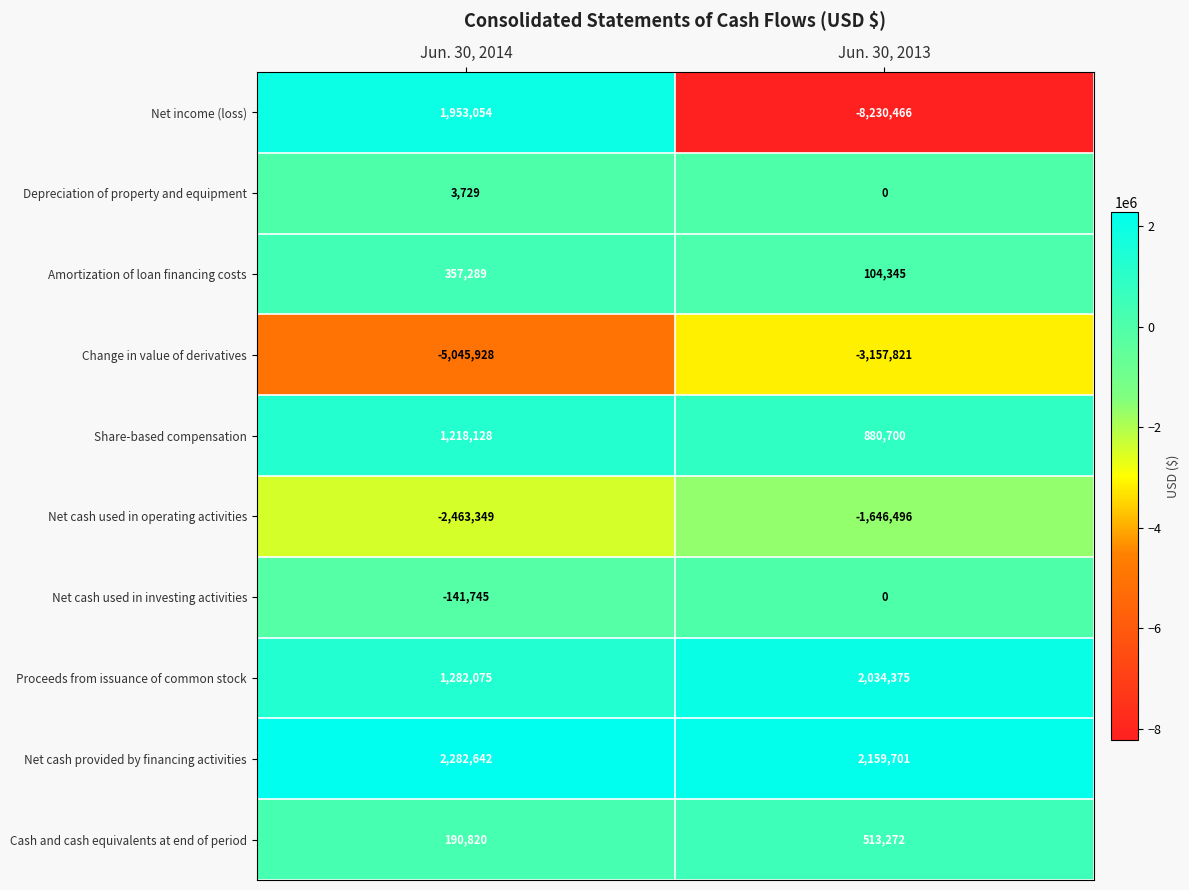

What is the difference between the Share-based compensation values at Jun. 30, 2014 and Jun. 30, 2013?

337428